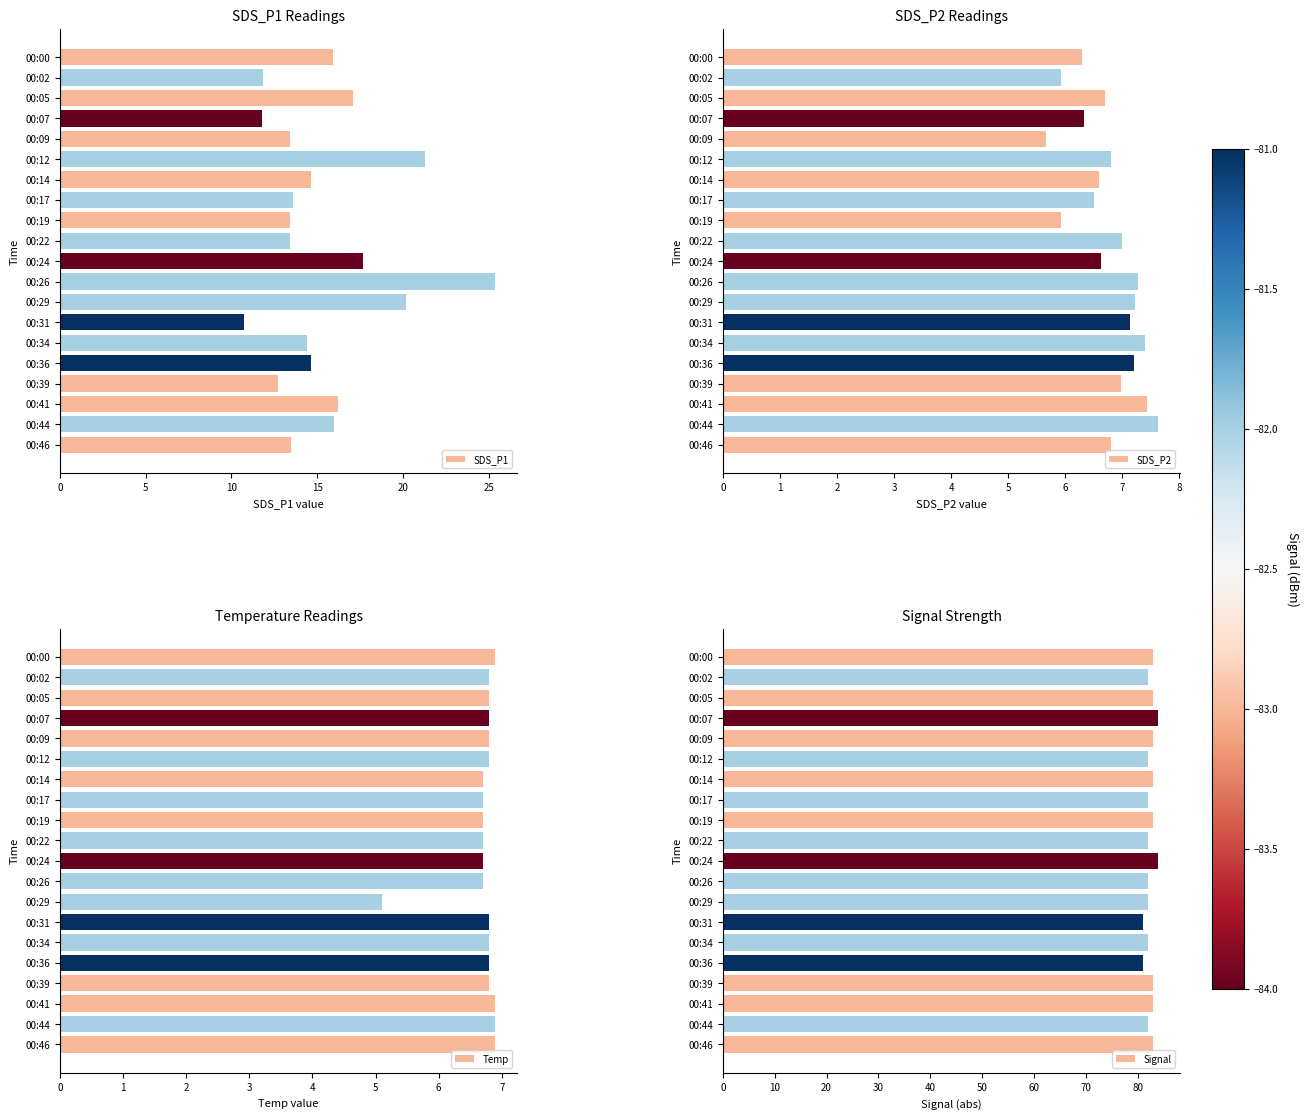

What is the maximum value for SDS_P1?

25.4